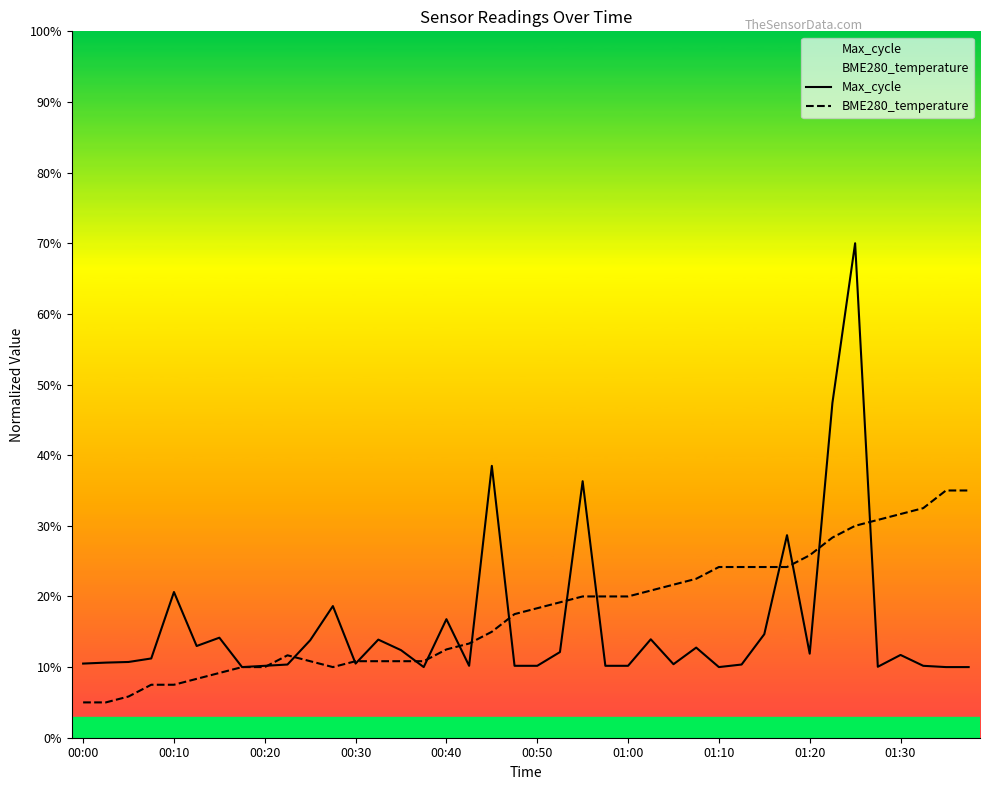

Which series changed the most between 00:10 and 01:20?

BME280_temperature